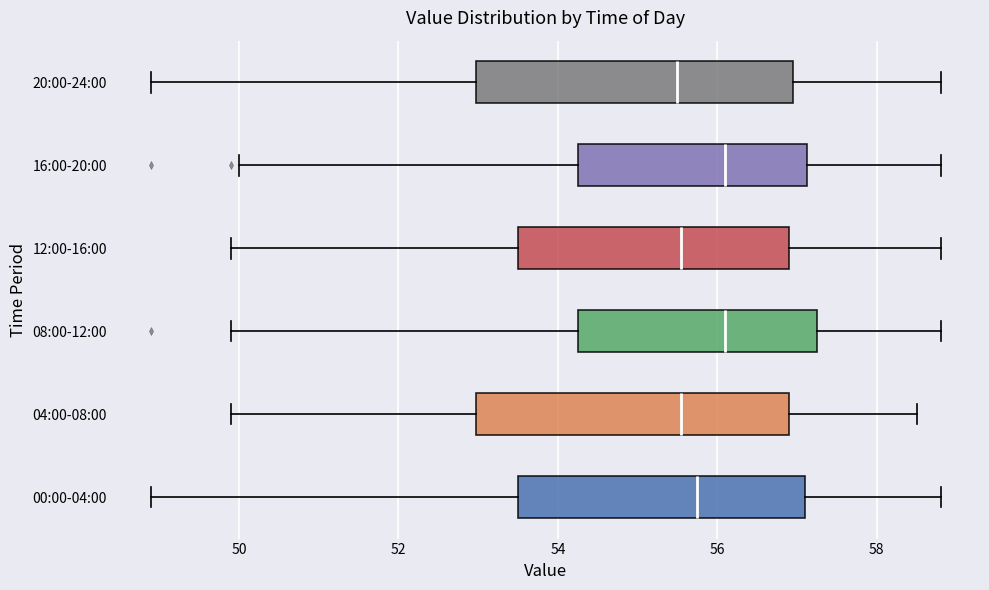

Reading bottom to top, transcribe this box plot: for each box, give where its median line is, the range the box spans, and where its two whiskers end, as read against the x-axis. The values are not printed on the chart, so give them approximately, as read against the axis.

00:00-04:00: median 55.8, box 53.6 to 57.2, whiskers 49.0 to 58.8
04:00-08:00: median 55.6, box 53.0 to 57.0, whiskers 50.0 to 58.6
08:00-12:00: median 56.2, box 54.2 to 57.2, whiskers 50.0 to 58.8
12:00-16:00: median 55.6, box 53.6 to 57.0, whiskers 50.0 to 58.8
16:00-20:00: median 56.2, box 54.2 to 57.2, whiskers 50.0 to 58.8
20:00-24:00: median 55.6, box 53.0 to 57.0, whiskers 49.0 to 58.8